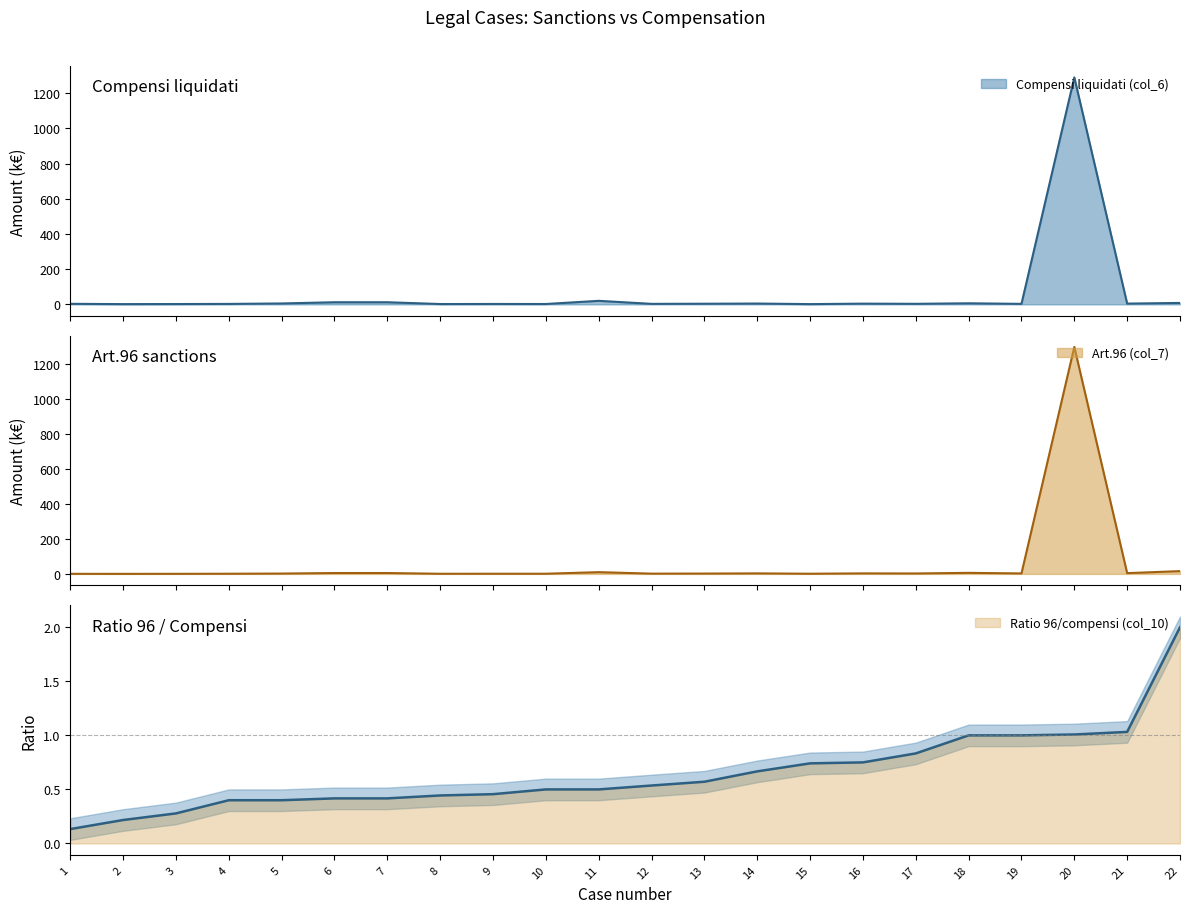

At which label is Compensi liquidati (col_6) closest to 645?

11